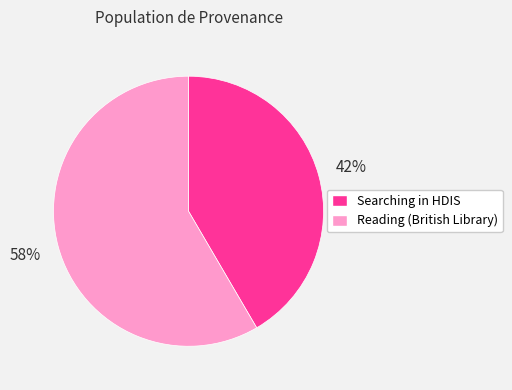

Do Searching in HDIS and Reading (British Library) together represent more than half of the pie?

Yes